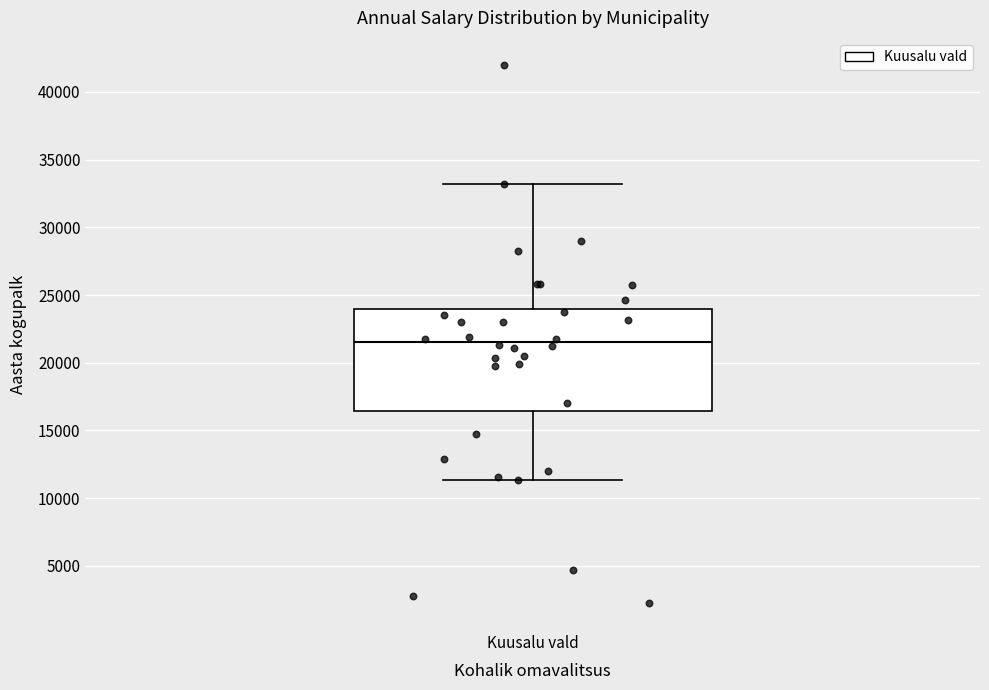

Transcribe this box plot: give where the median line is, the range the box spans, and where the two whiskers end, as read against the y-axis. The values are not printed on the chart, so give them approximately, as read against the axis.

median 21500, box 16500 to 24000, whiskers 11500 to 33000